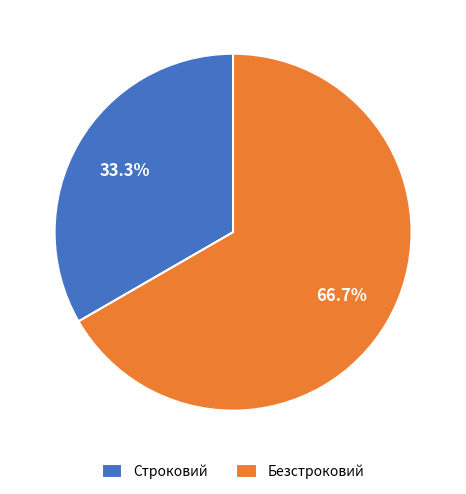

Count the number of slices in the pie.

2